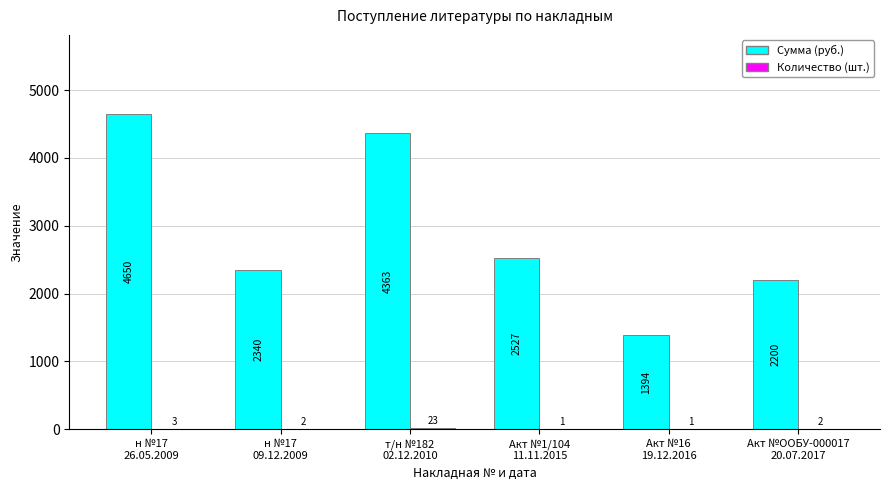

Which series has the largest total across all categories?

Сумма (руб.)